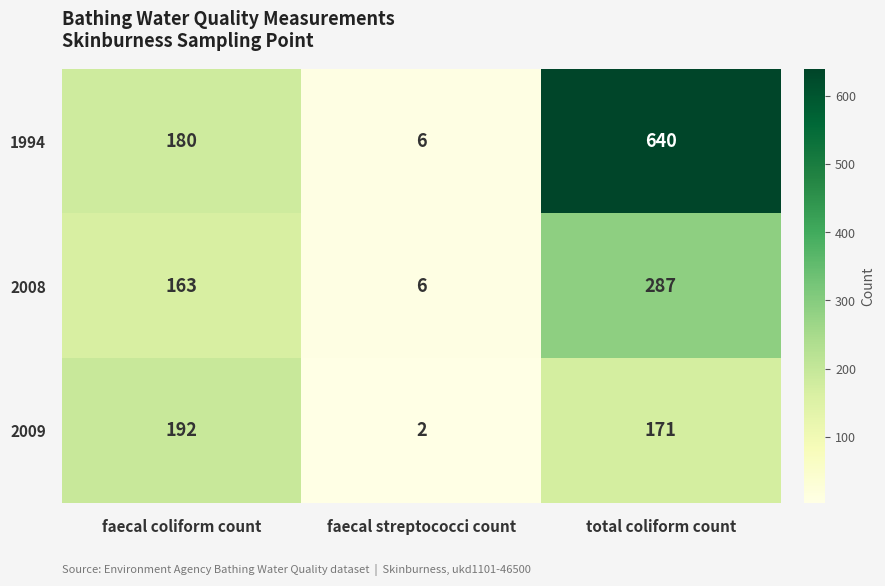

True or false: 2009 has a value of 171 at total coliform count.

True